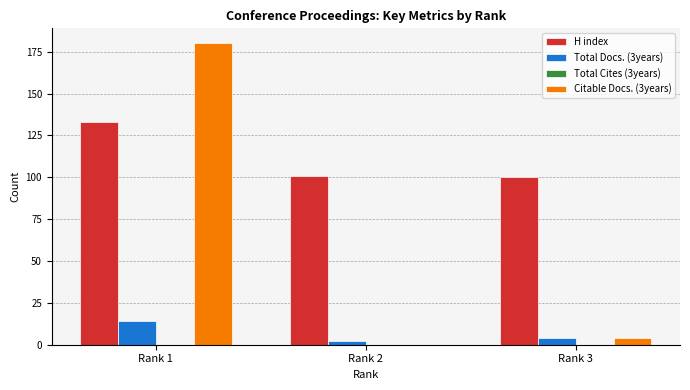

Reading left to right, transcribe all the data shown in this chart.

H index: Rank 1=133	Rank 2=101	Rank 3=100
Total Docs. (3years): Rank 1=14	Rank 2=2	Rank 3=4
Citable Docs. (3years): Rank 1=180	Rank 2=0	Rank 3=4